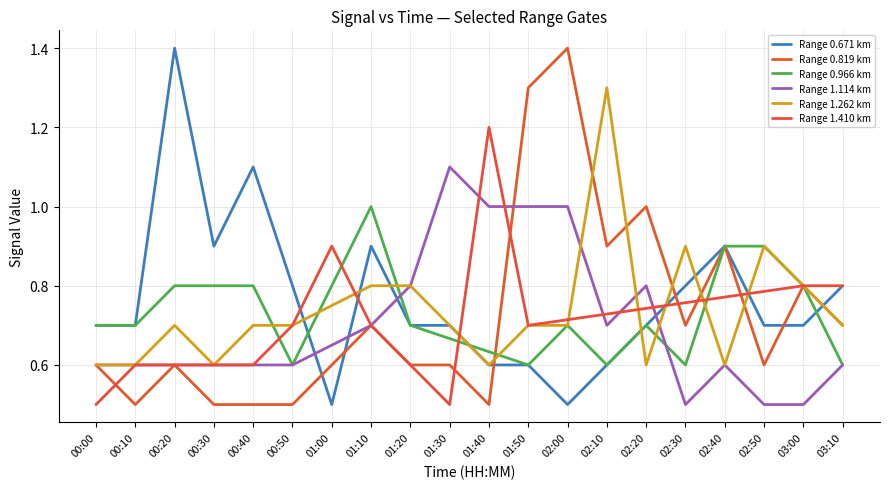

How many lines are shown in the chart?

6